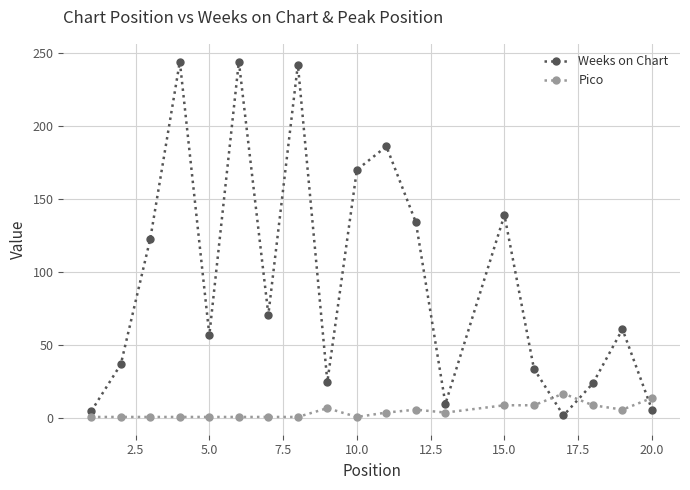

Which series has the largest range (max minus min)?

Weeks on Chart